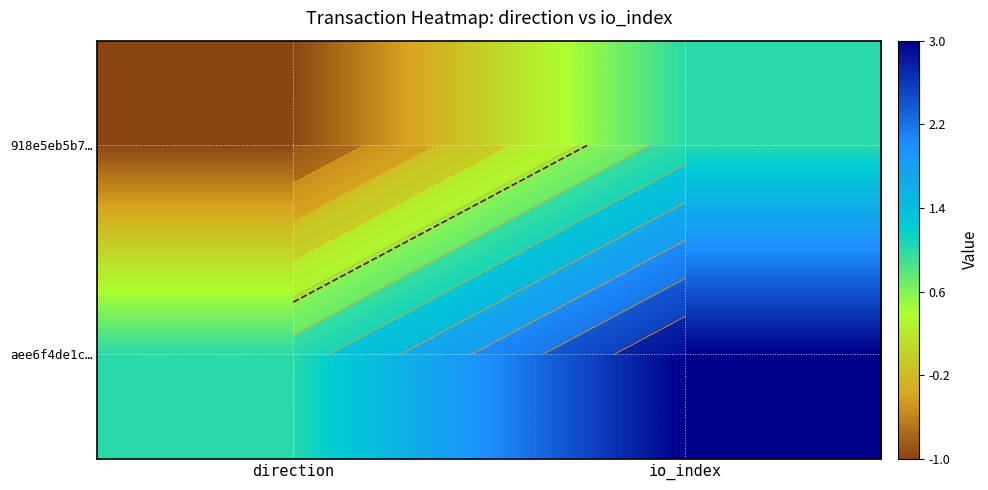

List the labels in order of 918e5eb5b7… value, smallest first.

direction, io_index